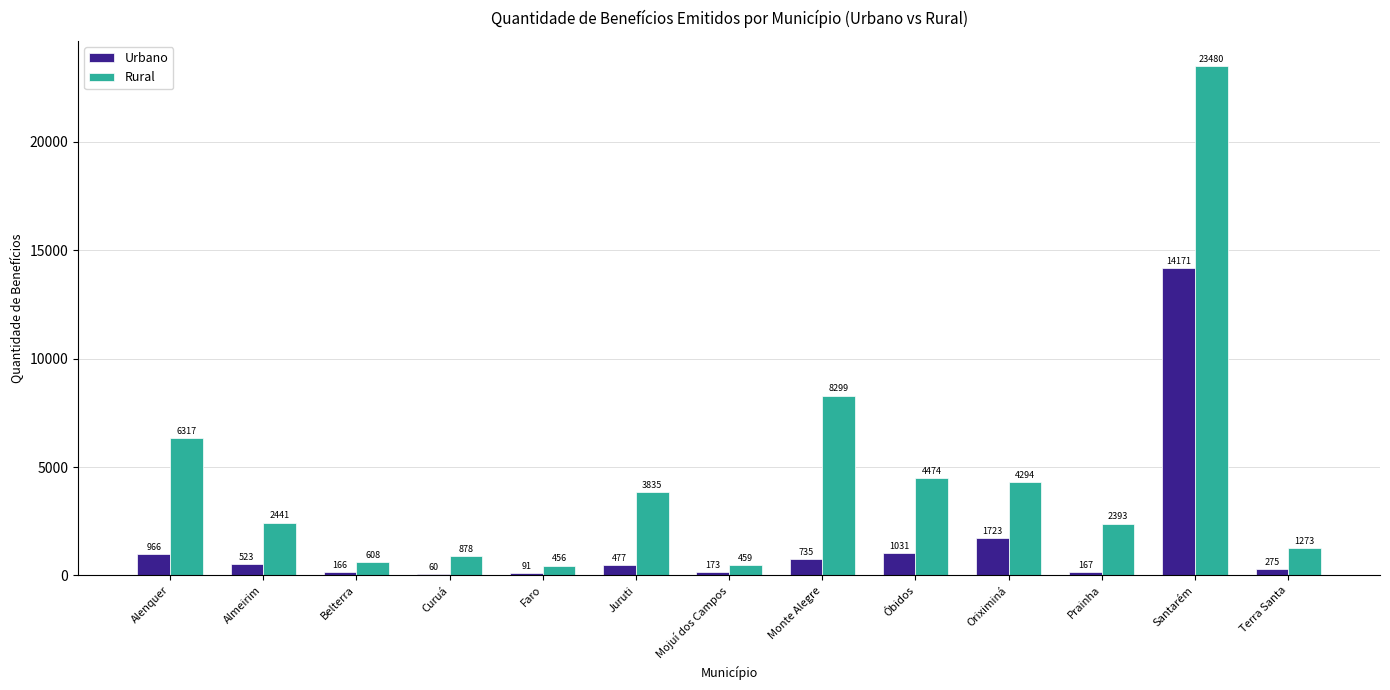

The Rural series shows 2441 at Almeirim. True or false?

True